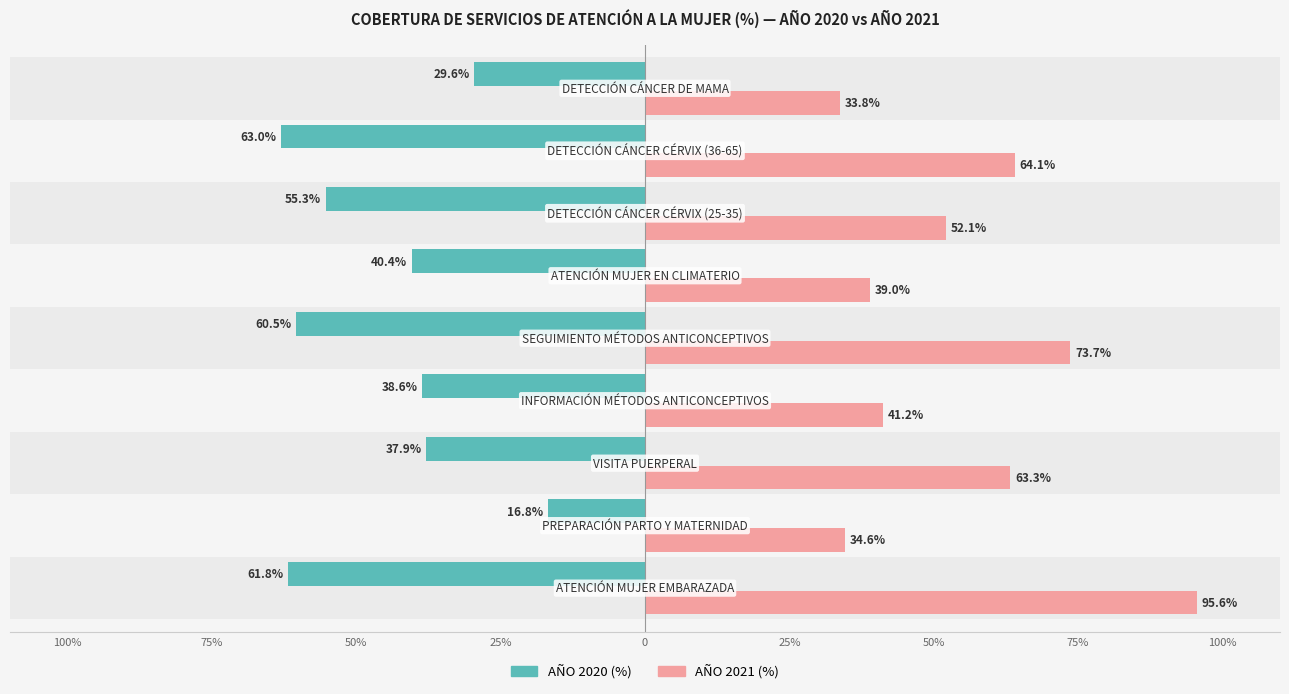

What are all the series names shown in the legend?

AÑO 2020 (%), AÑO 2021 (%)